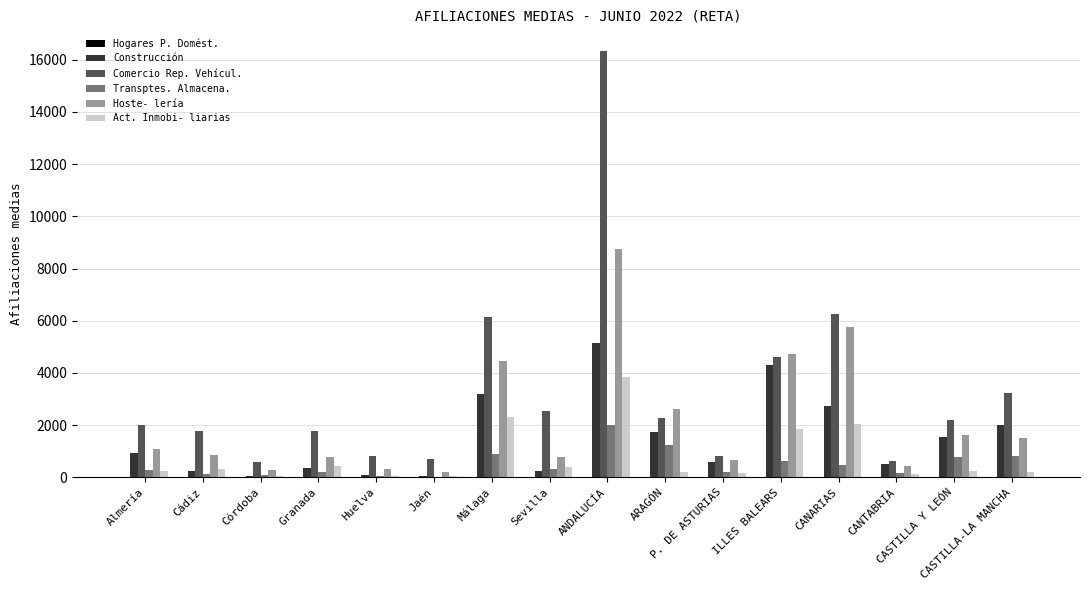

Which series has the largest total across all categories?

Comercio Rep. Vehícul.